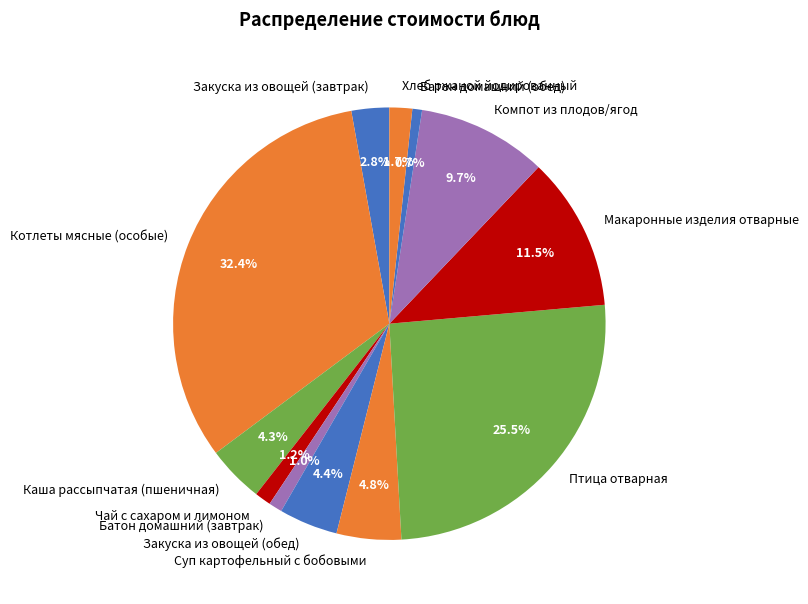

To the nearest percent, what is the difference between the Хлеб ржаной йодированный and Птица отварная slice percentages?

24%